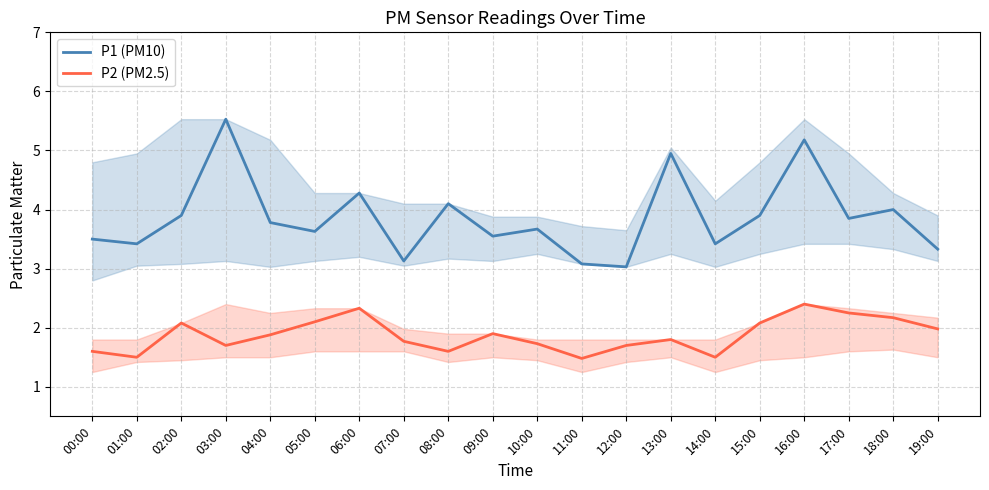

Which series has the largest total across all categories?

P1 (PM10)